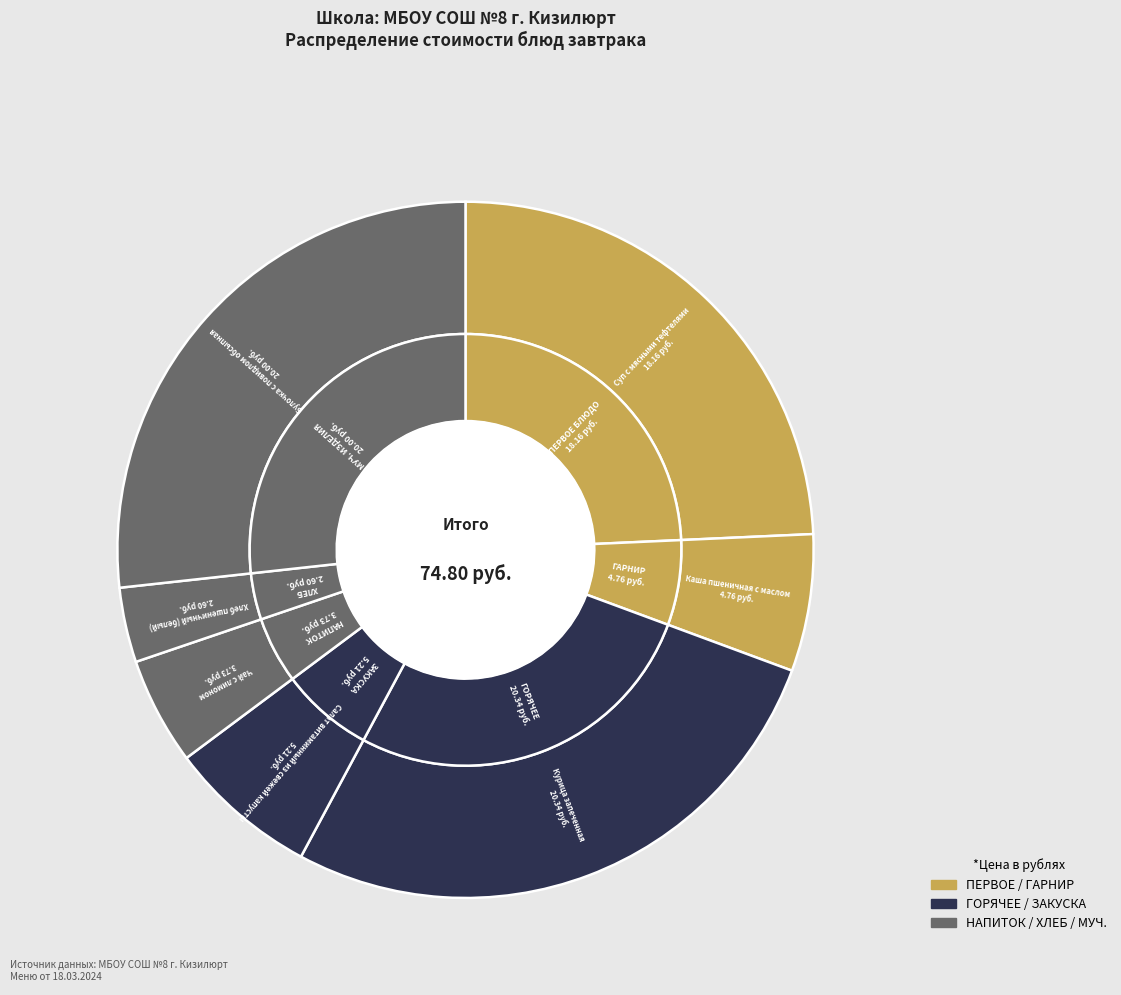

What percentage is the Каша пшеничная с маслом slice, to the nearest percent?

6%